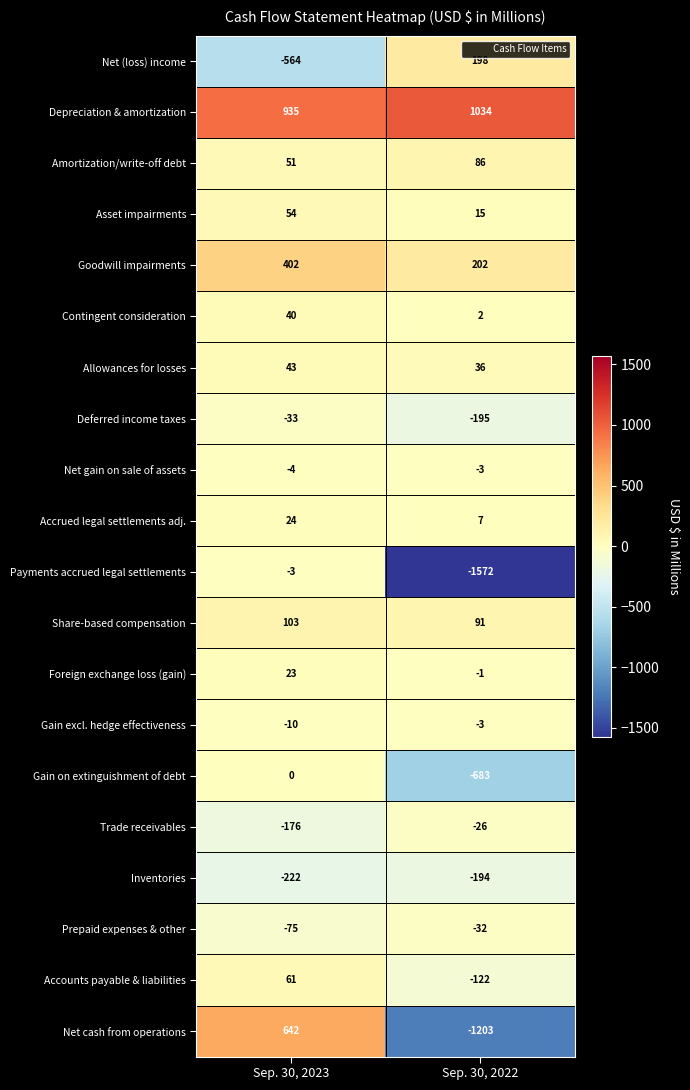

At how many categories does at least one series exceed 639?

2